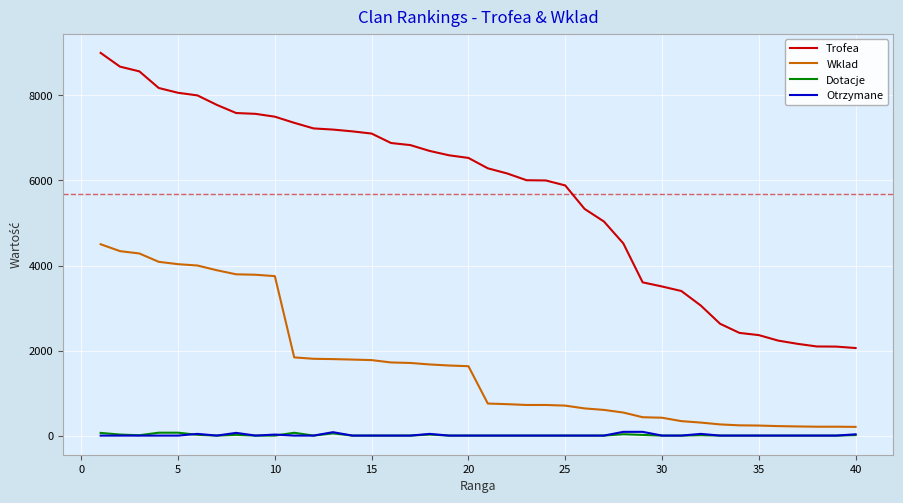

True or false: Trofea and Wklad cross at least once.

False